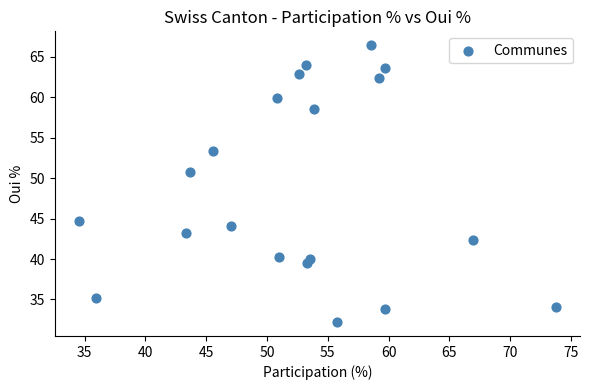

What is the range of X values (max minus min)?

39.3